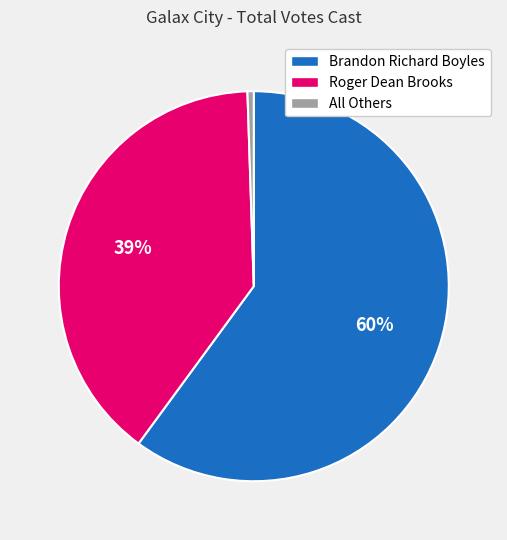

To the nearest percent, what is the difference between the Brandon Richard Boyles and Roger Dean Brooks slice percentages?

21%